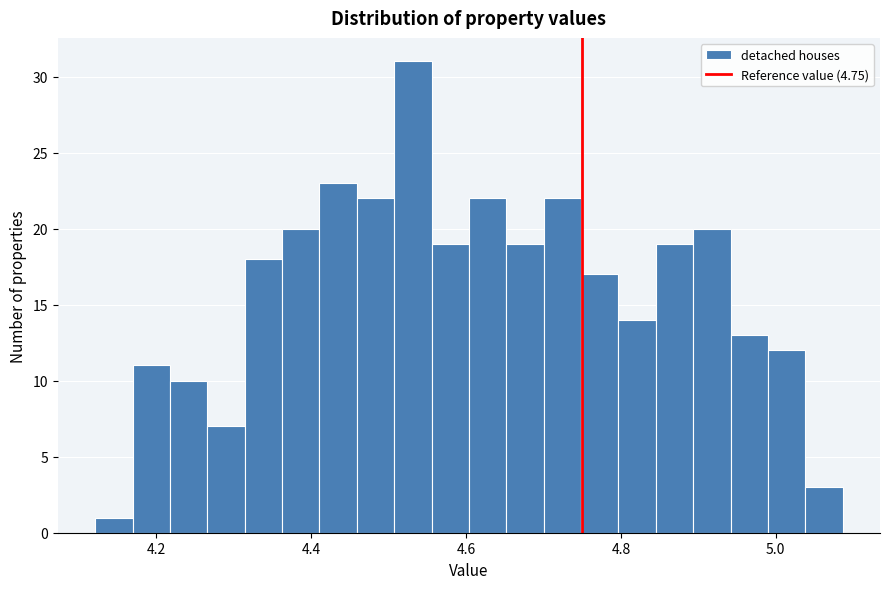

Read against the x-axis, roughly where is the centre of the tallest bar?

4.54